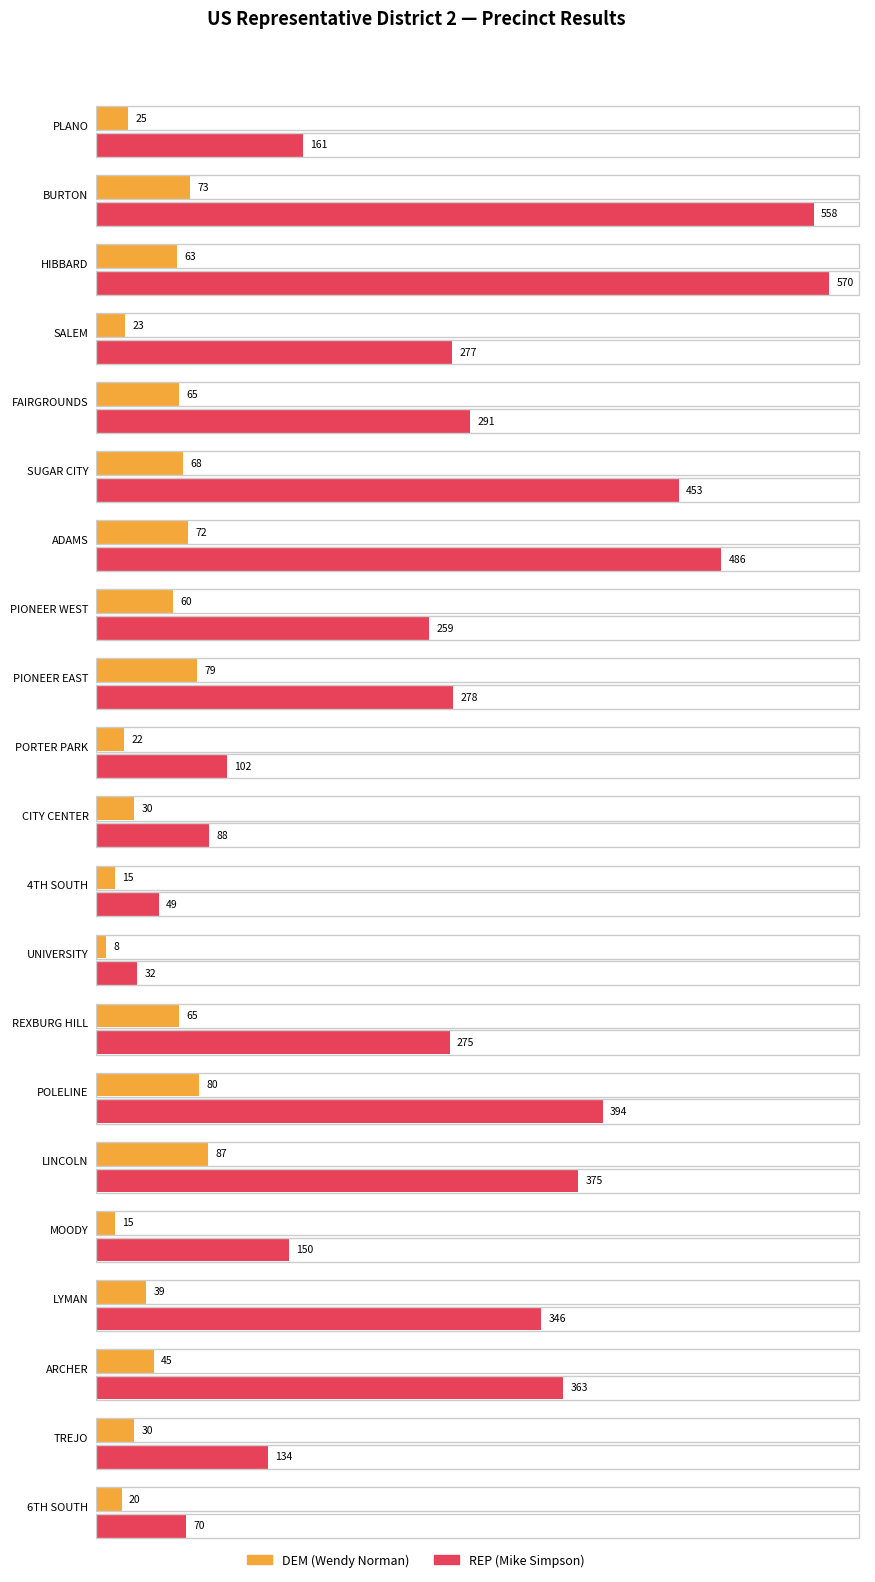

Reading left to right, list all the values displayed in this chart.

DEM (Wendy Norman): PLANO=25	BURTON=73	HIBBARD=63	SALEM=23	FAIRGROUNDS=65	SUGAR CITY=68	ADAMS=72	PIONEER WEST=60	PIONEER EAST=79	PORTER PARK=22	CITY CENTER=30	4TH SOUTH=15	UNIVERSITY=8	REXBURG HILL=65	POLELINE=80	LINCOLN=87	MOODY=15	LYMAN=39	ARCHER=45	TREJO=30	6TH SOUTH=20
REP (Mike Simpson): PLANO=161	BURTON=558	HIBBARD=570	SALEM=277	FAIRGROUNDS=291	SUGAR CITY=453	ADAMS=486	PIONEER WEST=259	PIONEER EAST=278	PORTER PARK=102	CITY CENTER=88	4TH SOUTH=49	UNIVERSITY=32	REXBURG HILL=275	POLELINE=394	LINCOLN=375	MOODY=150	LYMAN=346	ARCHER=363	TREJO=134	6TH SOUTH=70